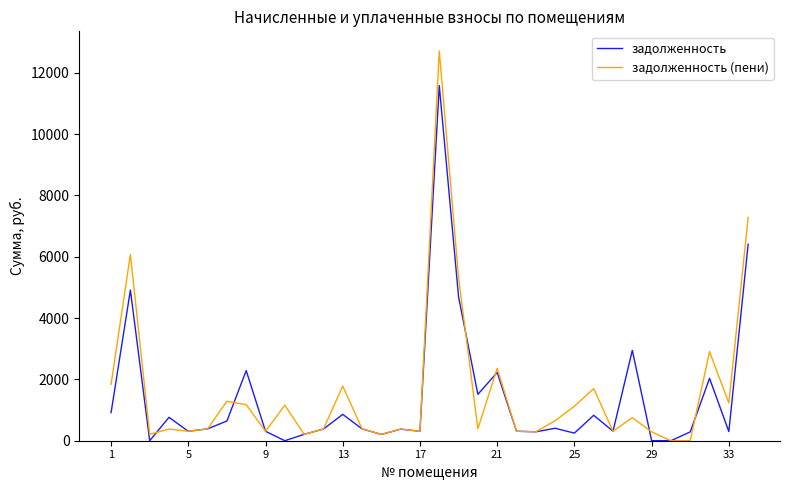

What is the highest value of the задолженность (пени) series?

12713.8